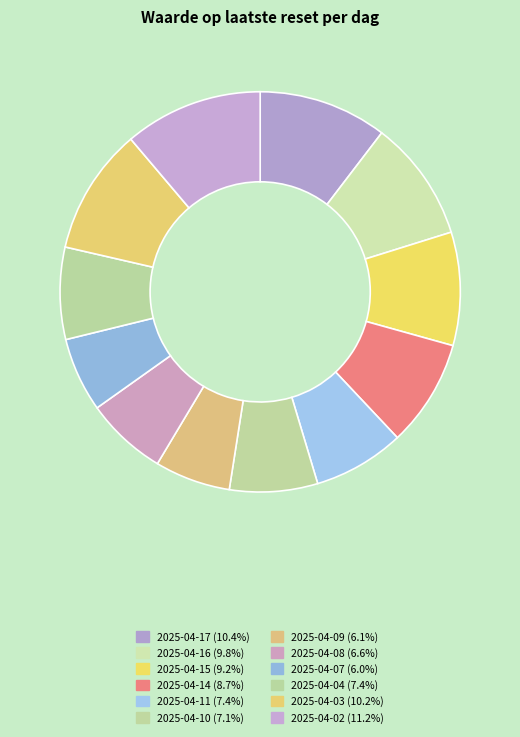

The 2025-04-07 slice represents 1% of the pie. True or false?

False